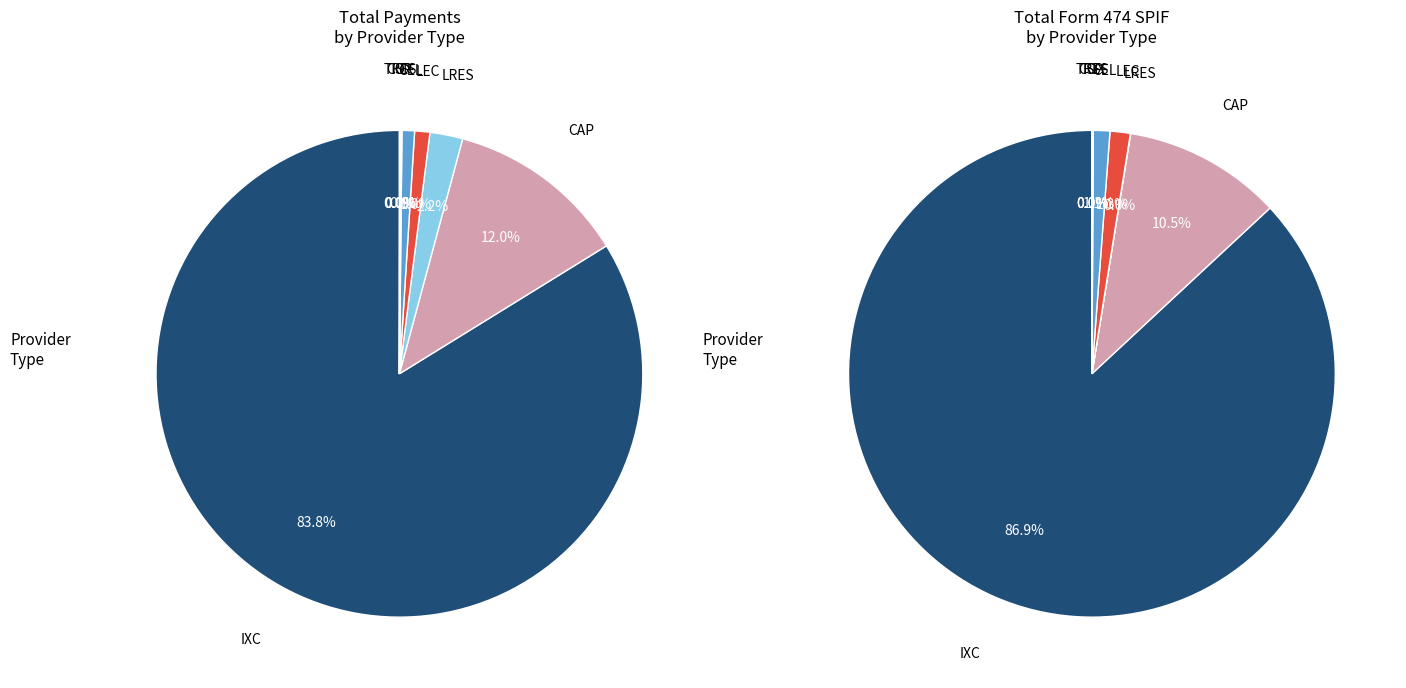

What is the ratio of the value at CAP to the value at LEC?

2.1